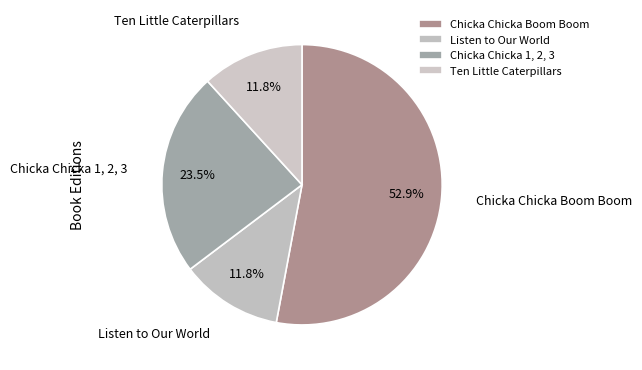

Count the number of slices in the pie.

4